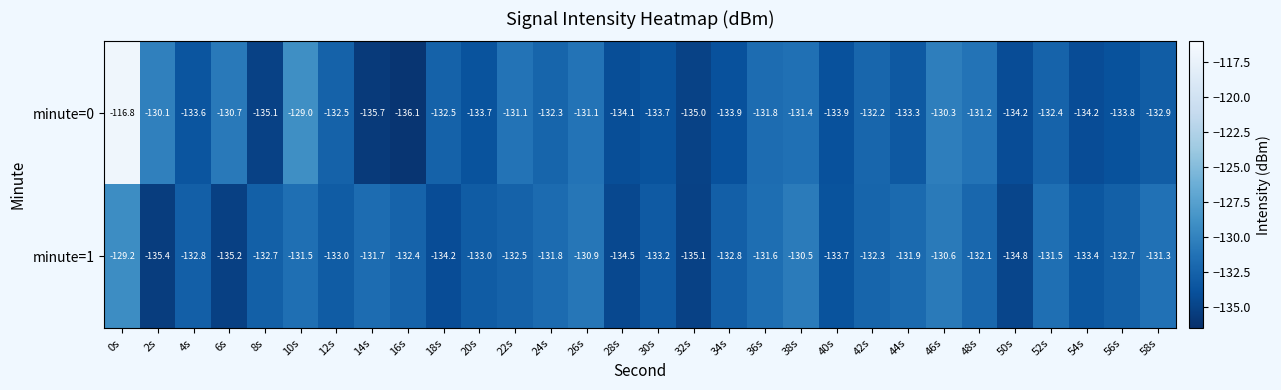

The value of minute=0 at 46s is -130.3. True or false?

True